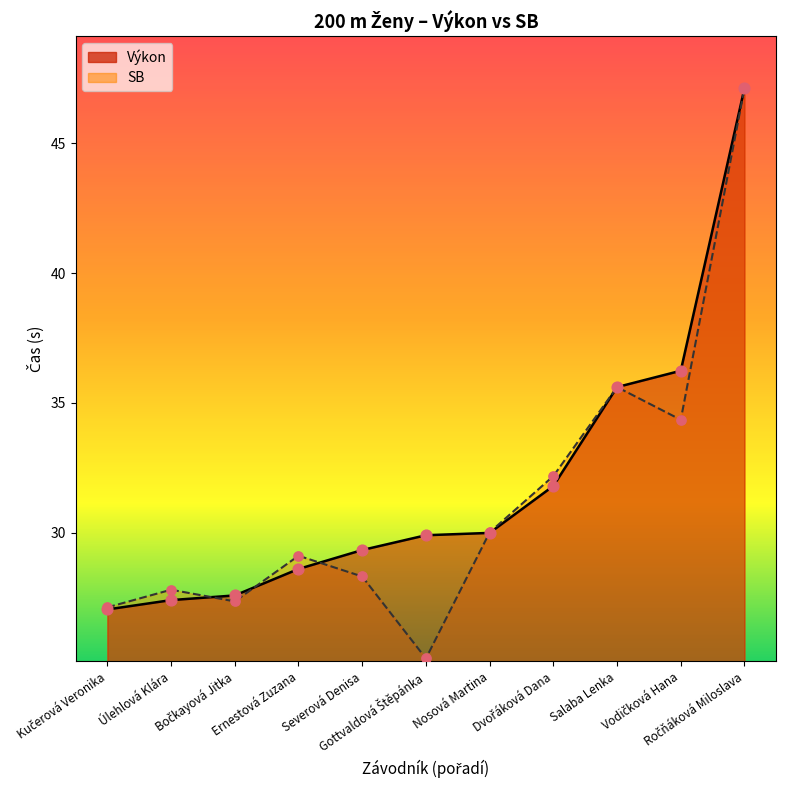

Is the value of Výkon at Severová Denisa greater than the value of SB at Gottvaldová Štěpánka?

Yes